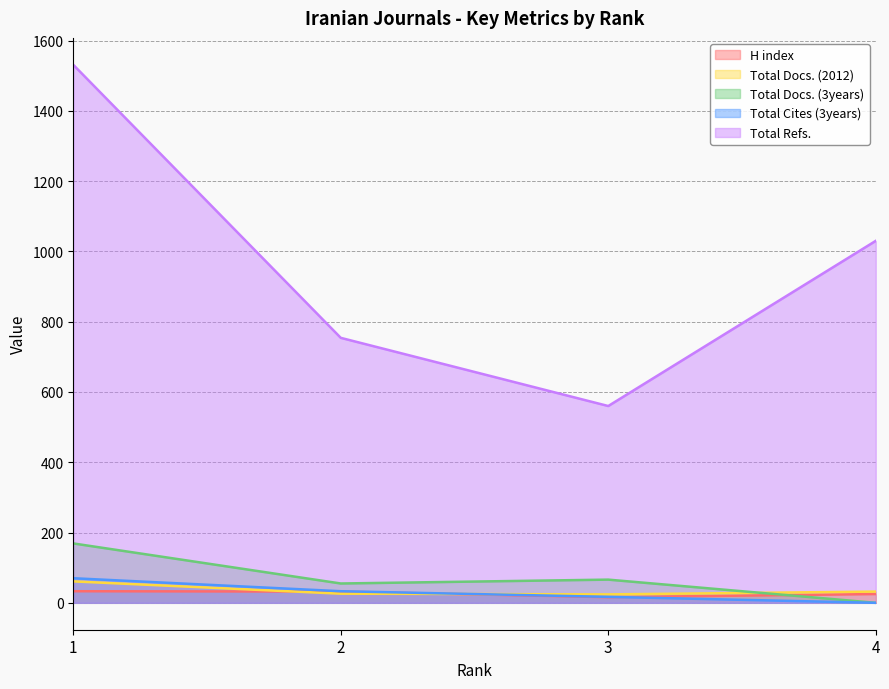

Which series has the largest total across all categories?

Total Refs.